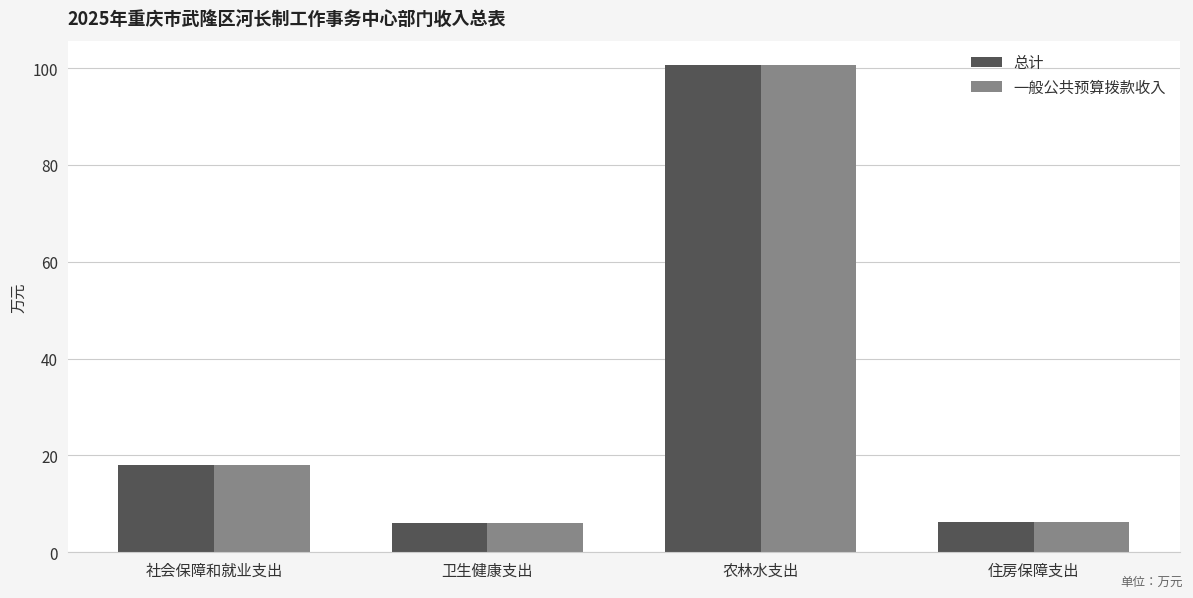

What is the total value across all series at 社会保障和就业支出?

36.1